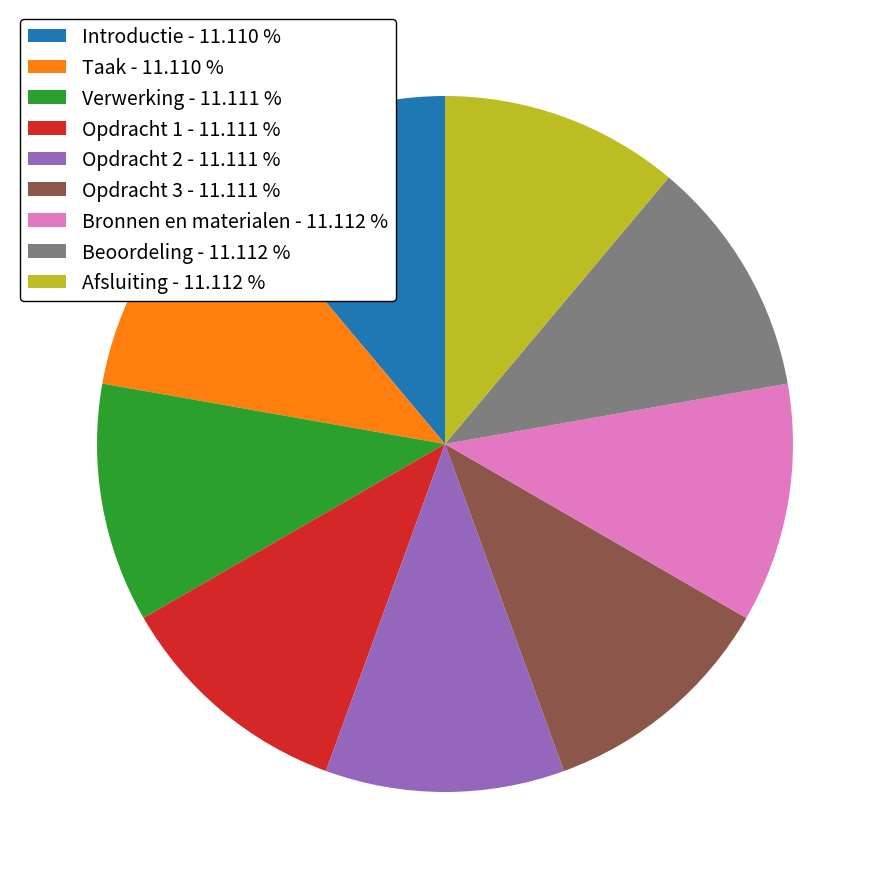

Does Afsluiting - 11.112 % represent more than half of the total?

No